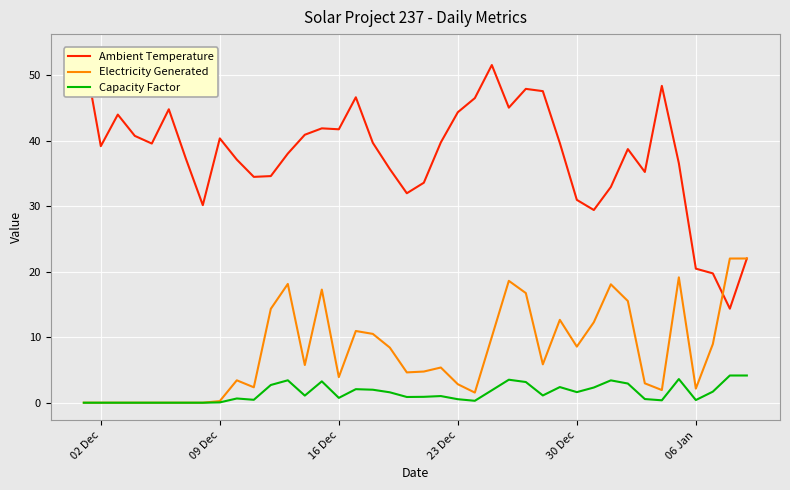

At how many categories does at least one series exceed 51?

2